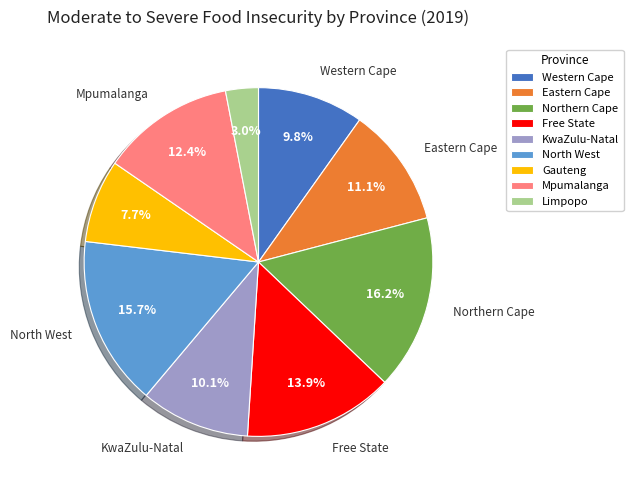

Does Limpopo account for over 50% of the chart?

No